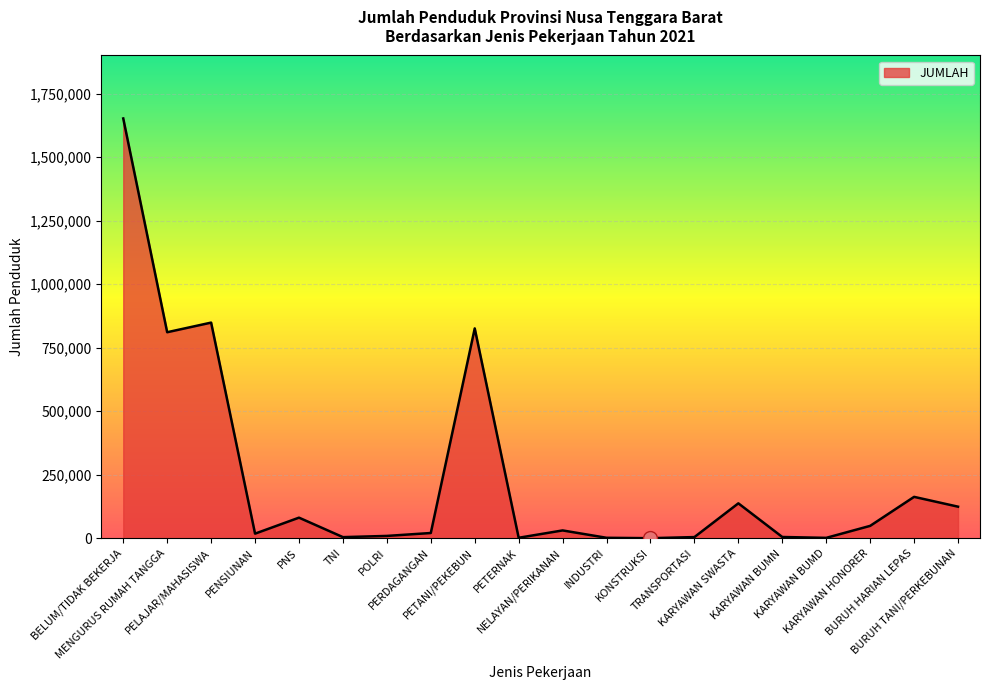

At which category does the data reach its first local valley?

MENGURUS RUMAH TANGGA